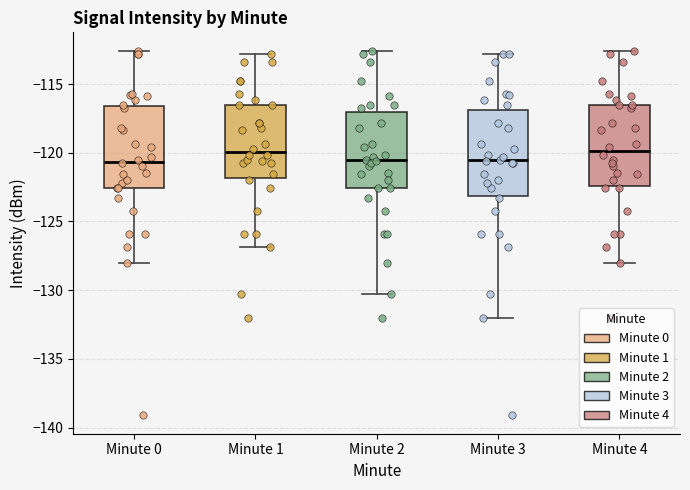

Where is the upper edge of the box for Minute 0 on the y-axis? The values are not printed on the chart, so give them approximately, as read against the axis.

-116.5